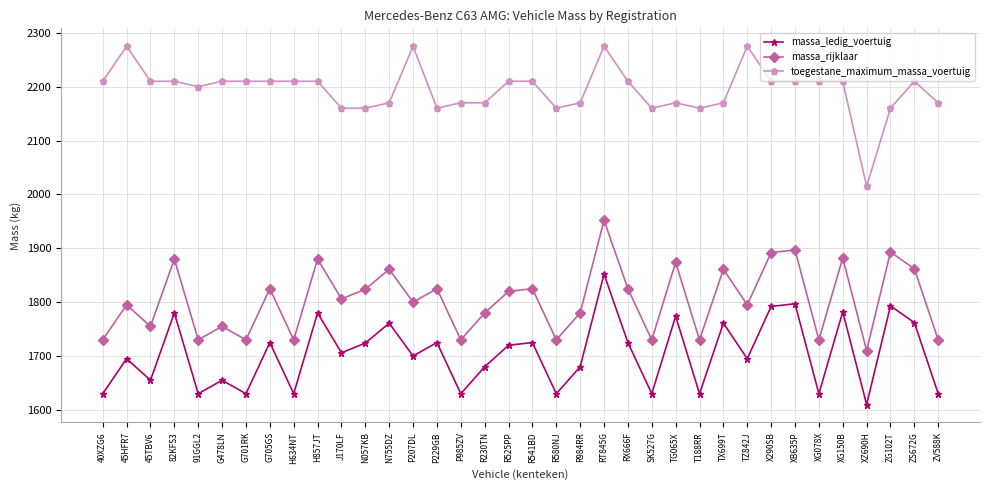

Where does the massa_ledig_voertuig series first go above 1706?

82KFS3